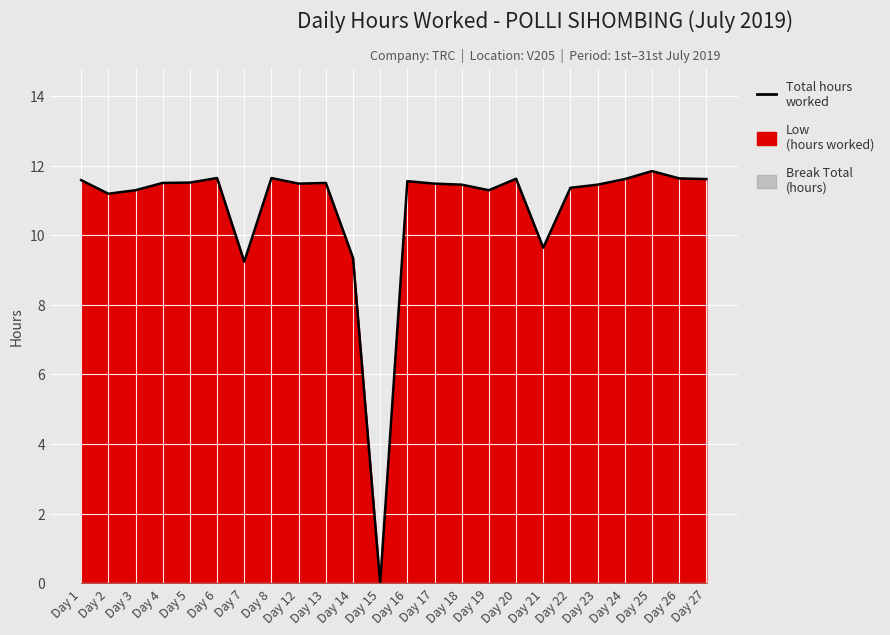

List the labels in order of value, largest first.

Day 25, Day 6, Day 8, Day 26, Day 20, Day 24, Day 27, Day 1, Day 16, Day 5, Day 4, Day 13, Day 12, Day 17, Day 18, Day 23, Day 22, Day 3, Day 19, Day 2, Day 21, Day 14, Day 7, Day 15